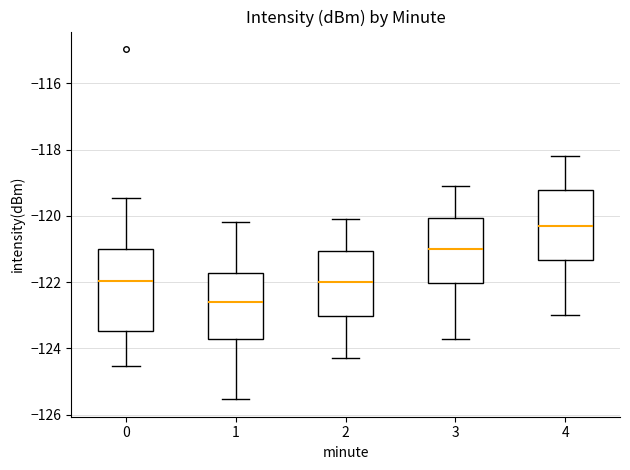

Reading left to right, read every box against the y-axis: the position of its median line, the range the box covers, and the ends of its whiskers. The values are not printed on the chart, so give them approximately, as read against the axis.

0: median -122.0, box -123.4 to -121.0, whiskers -124.6 to -119.4
1: median -122.6, box -123.8 to -121.8, whiskers -125.6 to -120.2
2: median -122.0, box -123.0 to -121.0, whiskers -124.2 to -120.0
3: median -121.0, box -122.0 to -120.0, whiskers -123.6 to -119.0
4: median -120.2, box -121.4 to -119.2, whiskers -123.0 to -118.2